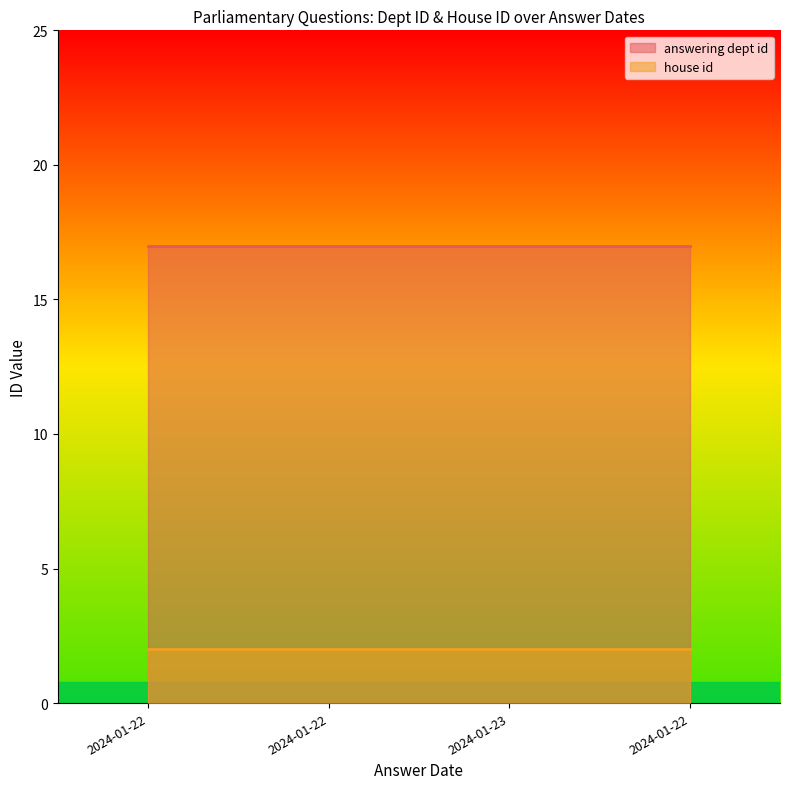

List the series in order of their peak value, lowest first.

house id, answering dept id